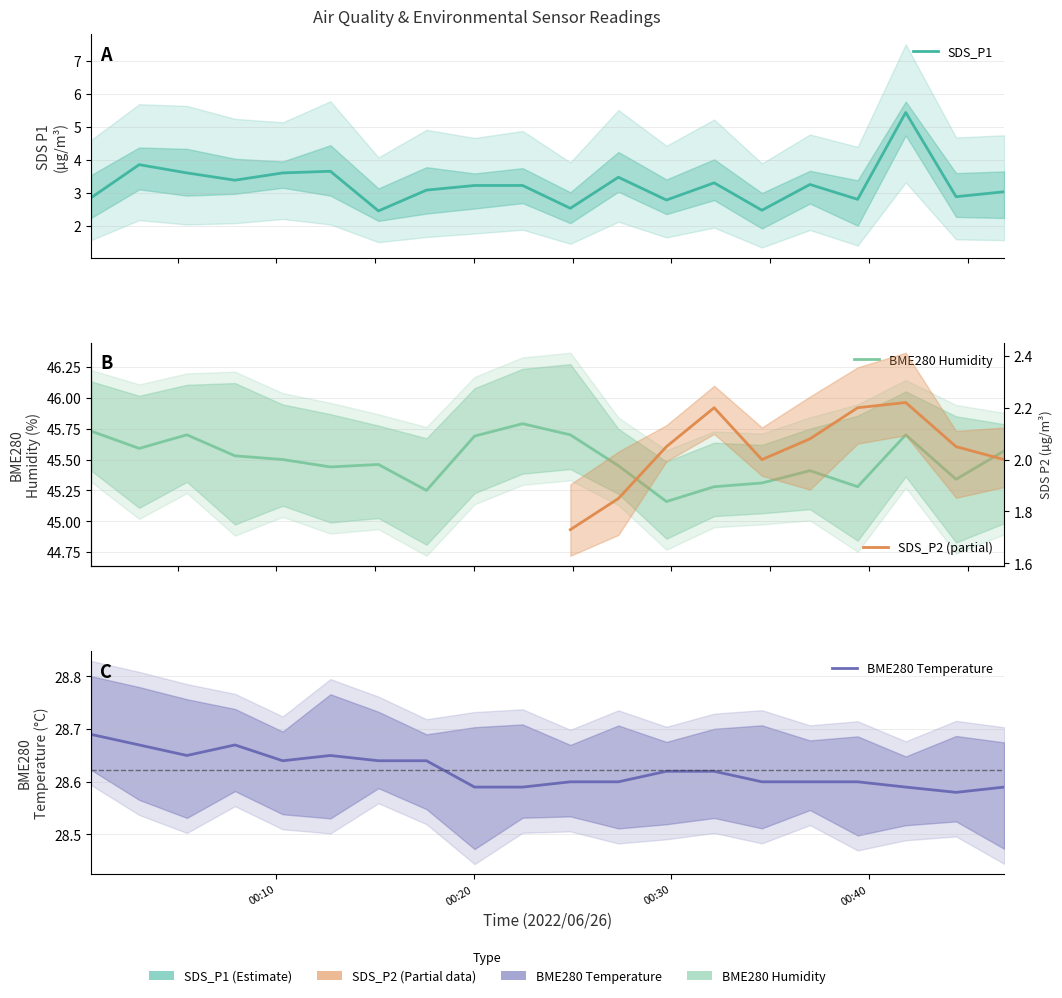

In SDS_P1, how many points are lower than both neighbors (excluding endpoints)?

7